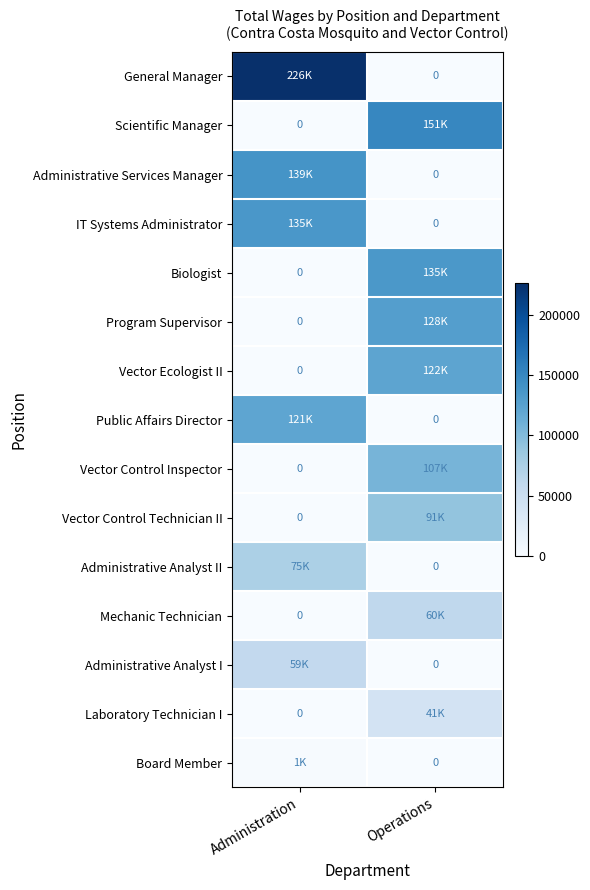

At which category does the chart reach its minimum across all series?

Operations